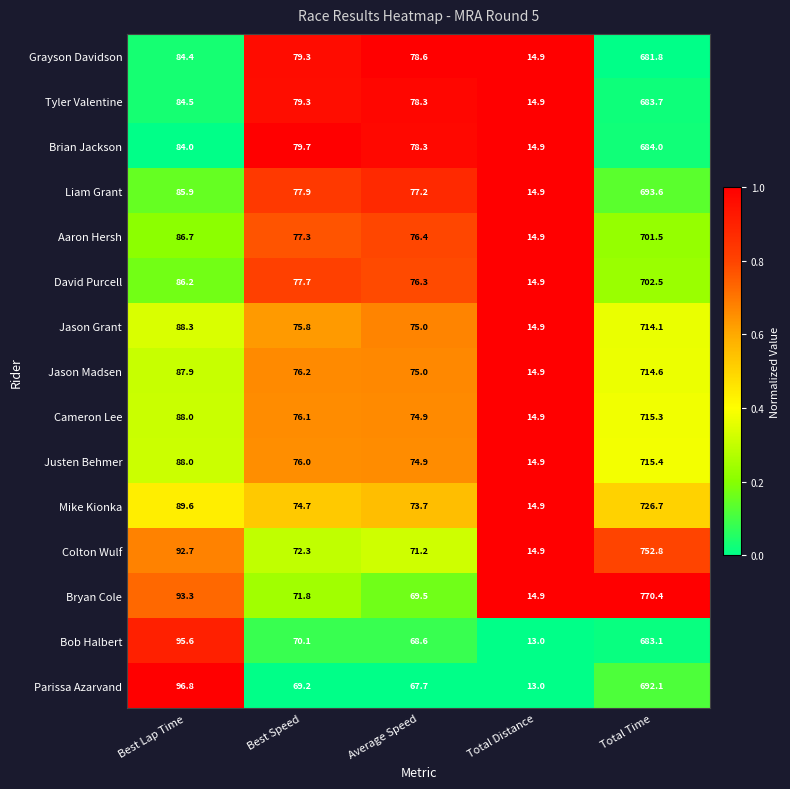

What is the total value across all series at Total Distance?

219.7